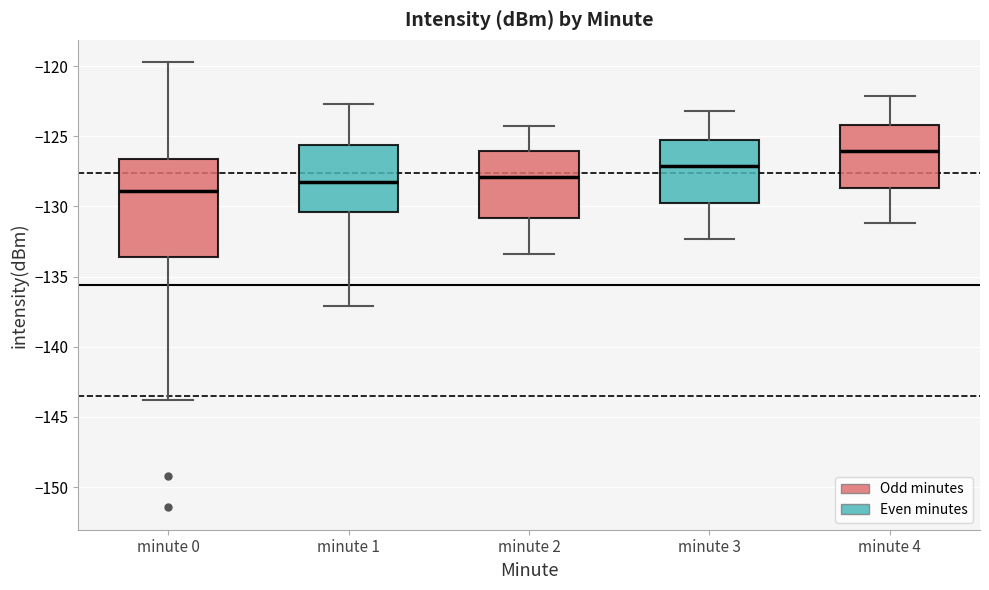

Reading left to right, read every box against the y-axis: the position of its median line, the range the box covers, and the ends of its whiskers. The values are not printed on the chart, so give them approximately, as read against the axis.

minute 0: median -129.0, box -133.5 to -126.5, whiskers -144.0 to -119.5
minute 1: median -128.5, box -130.5 to -125.5, whiskers -137.0 to -122.5
minute 2: median -128.0, box -131.0 to -126.0, whiskers -133.5 to -124.5
minute 3: median -127.0, box -130.0 to -125.5, whiskers -132.5 to -123.0
minute 4: median -126.0, box -128.5 to -124.0, whiskers -131.0 to -122.0